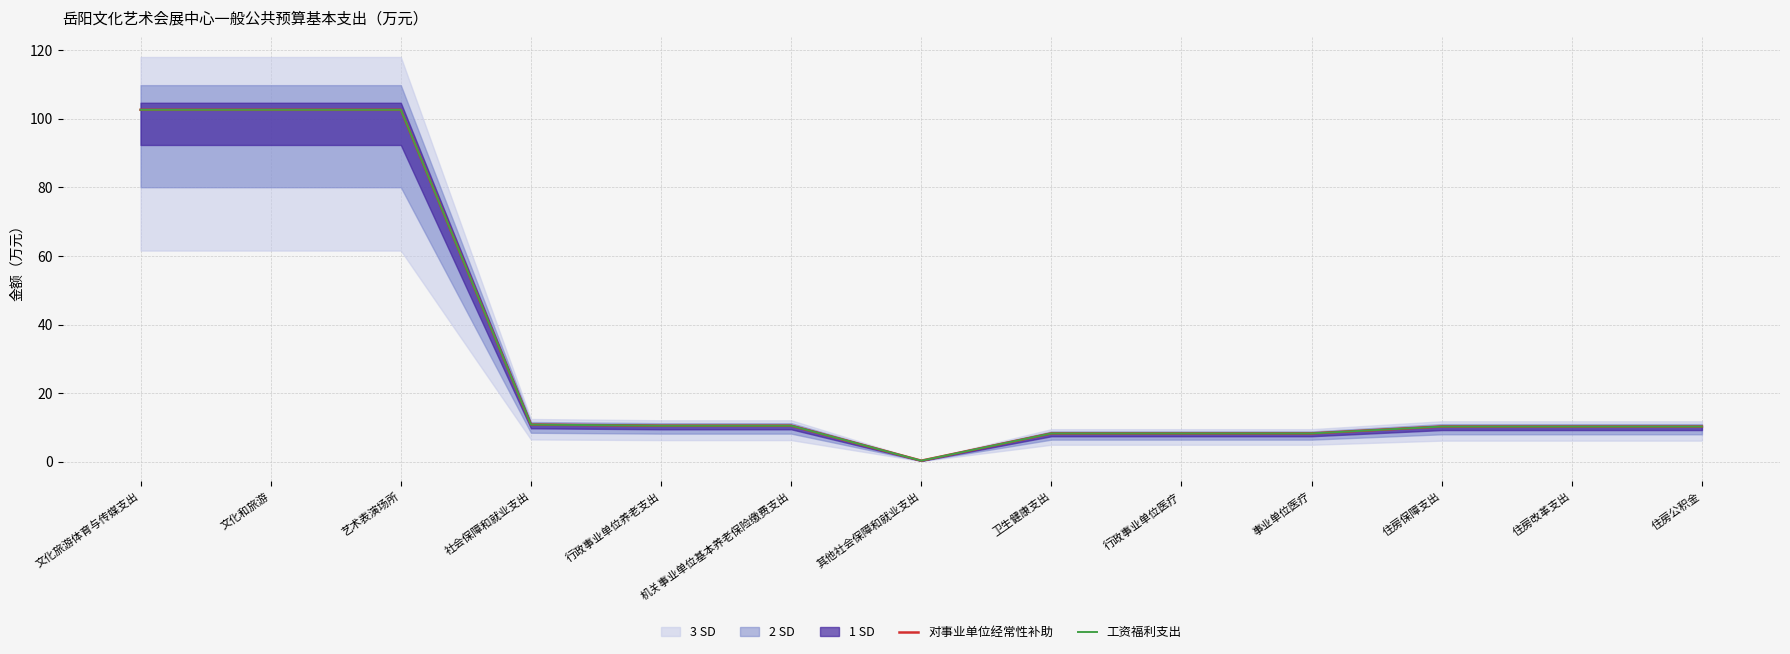

How many values in the 对事业单位经常性补助 series exceed 10?

9